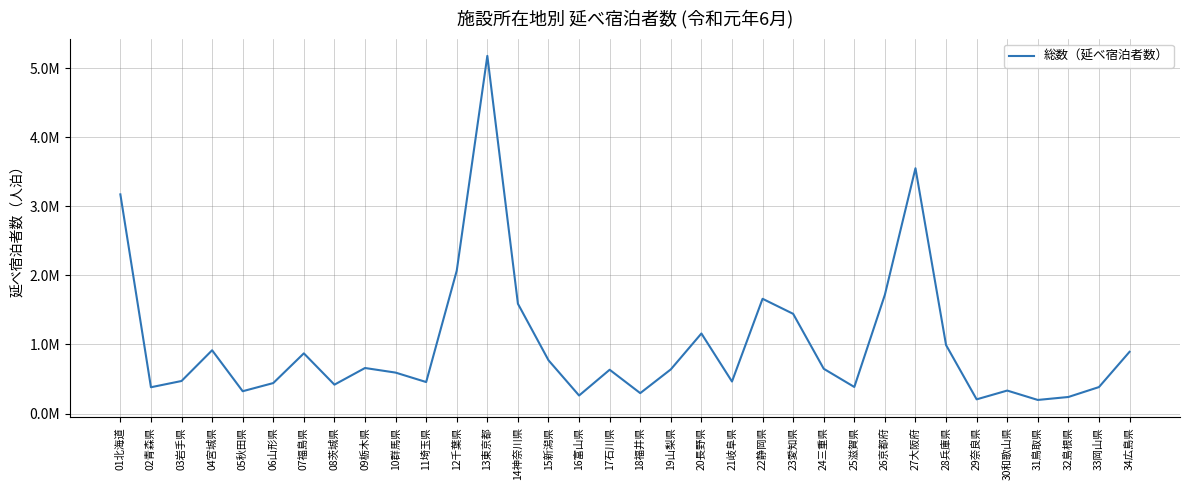

Reading left to right, list all the values displayed in this chart.

3171910	380570	470950	915650	322990	441100	871120	417890	659040	592470	455860	2068040	5176180	1588830	771020	261070	633890	295330	639210	1158530	463330	1660670	1443150	647990	384510	1719660	3550180	991010	205400	332540	196730	239590	383090	893480